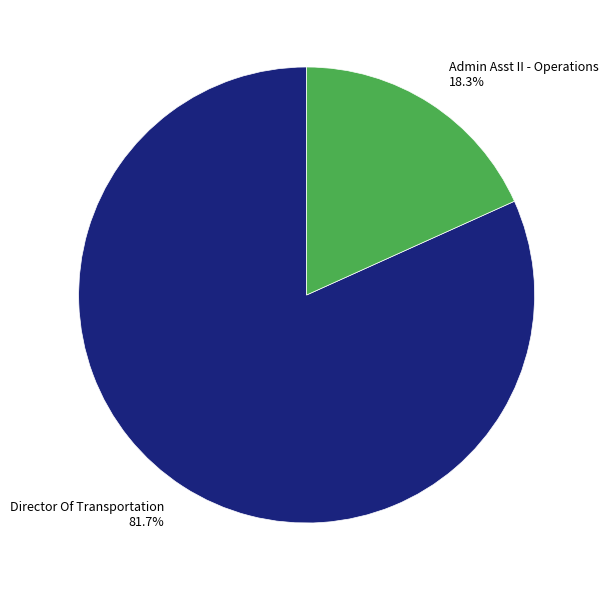

What percentage is NOT represented by Admin Asst II - Operations?

81.7%